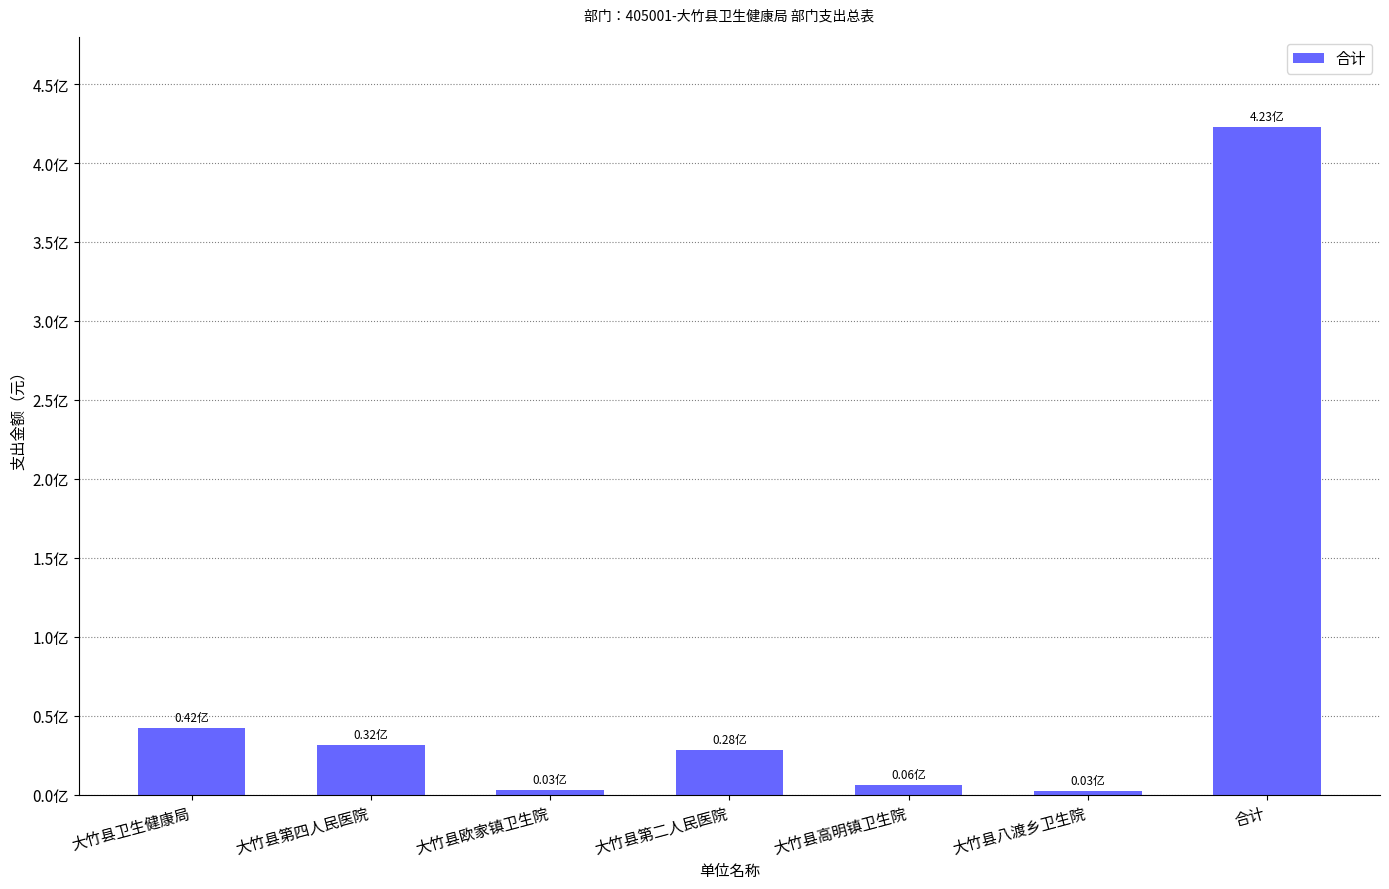

Does the chart contain any negative values?

No